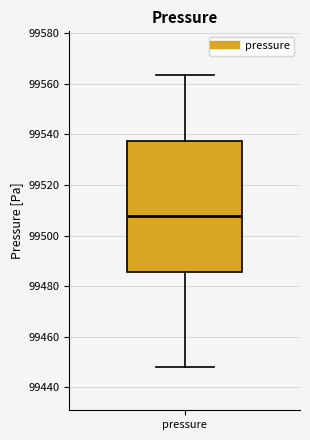

Where is the upper edge of the box for pressure on the y-axis? The values are not printed on the chart, so give them approximately, as read against the axis.

99538